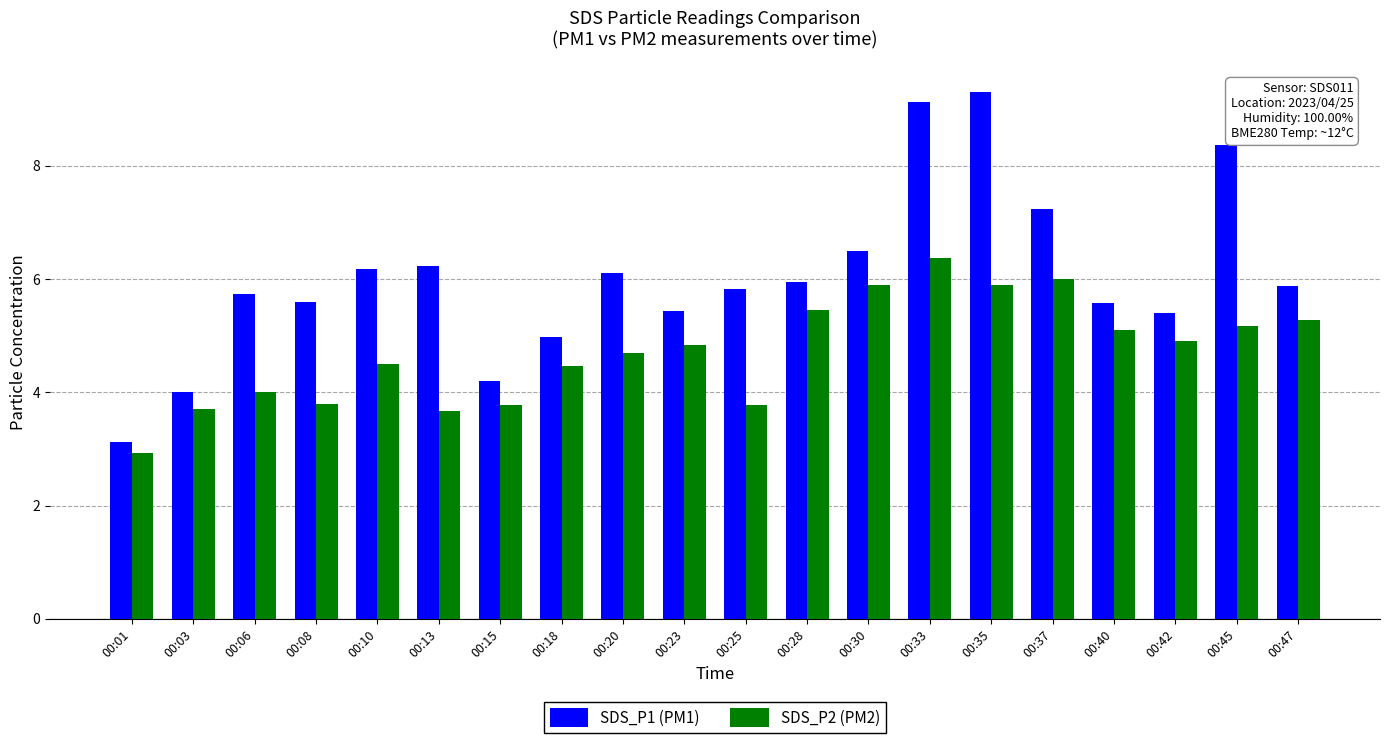

Rank the series by their average value, from highest to lowest.

SDS_P1 (PM1), SDS_P2 (PM2)